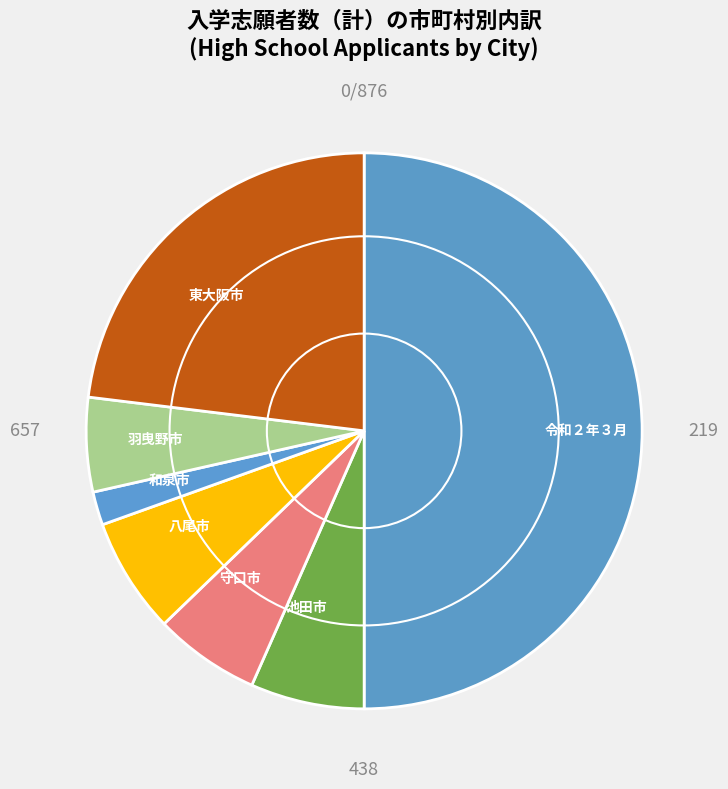

Which has a higher value, 八尾市 or 和泉市?

八尾市